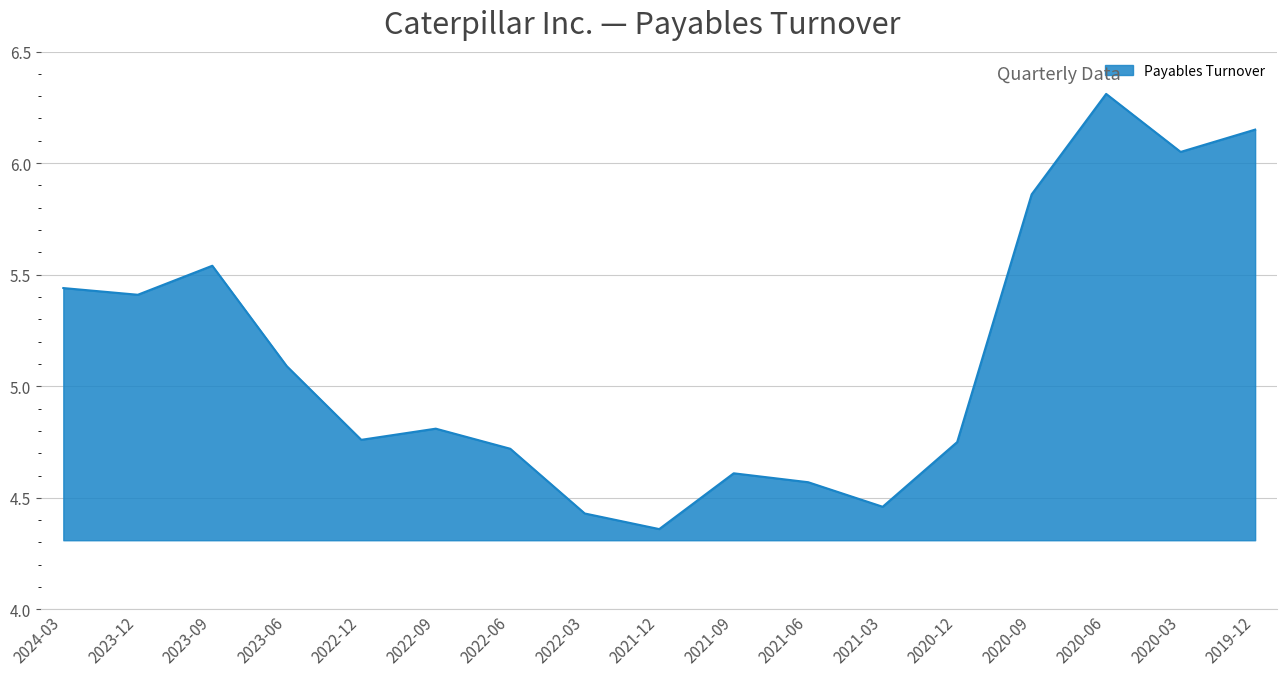

Does the chart have visible grid lines?

Yes